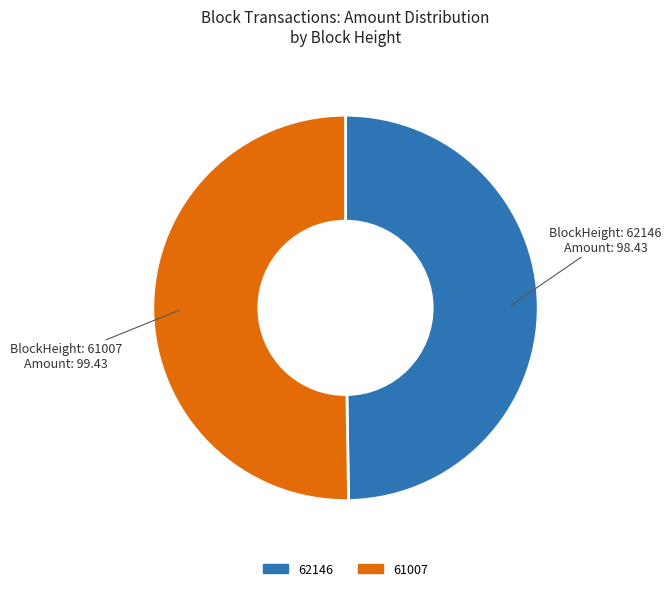

Count the number of slices in the pie.

2